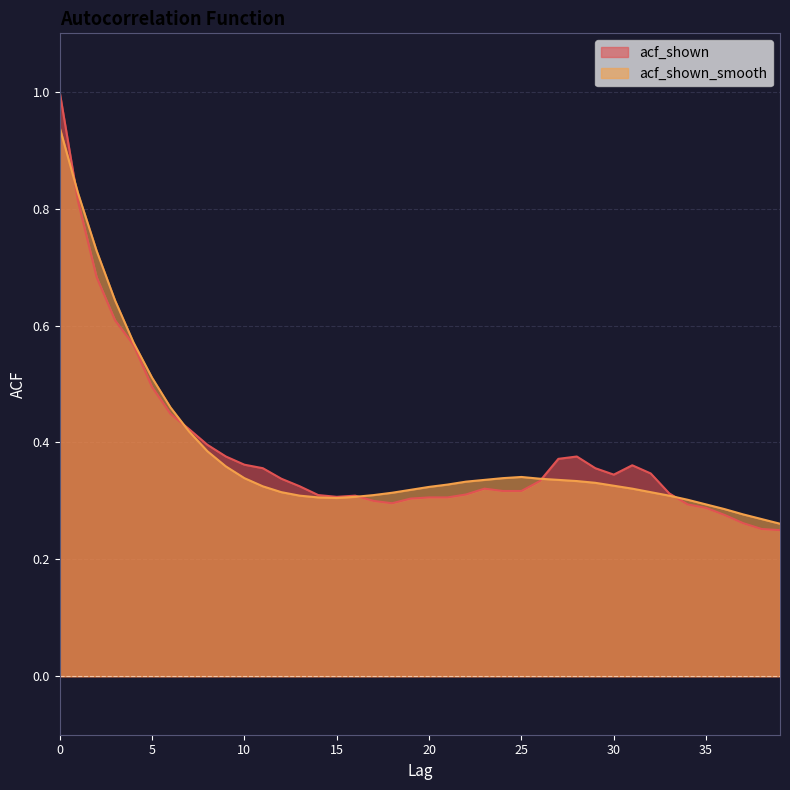

What is the value of the acf_shown_smooth point at the 4th from the left?

0.6